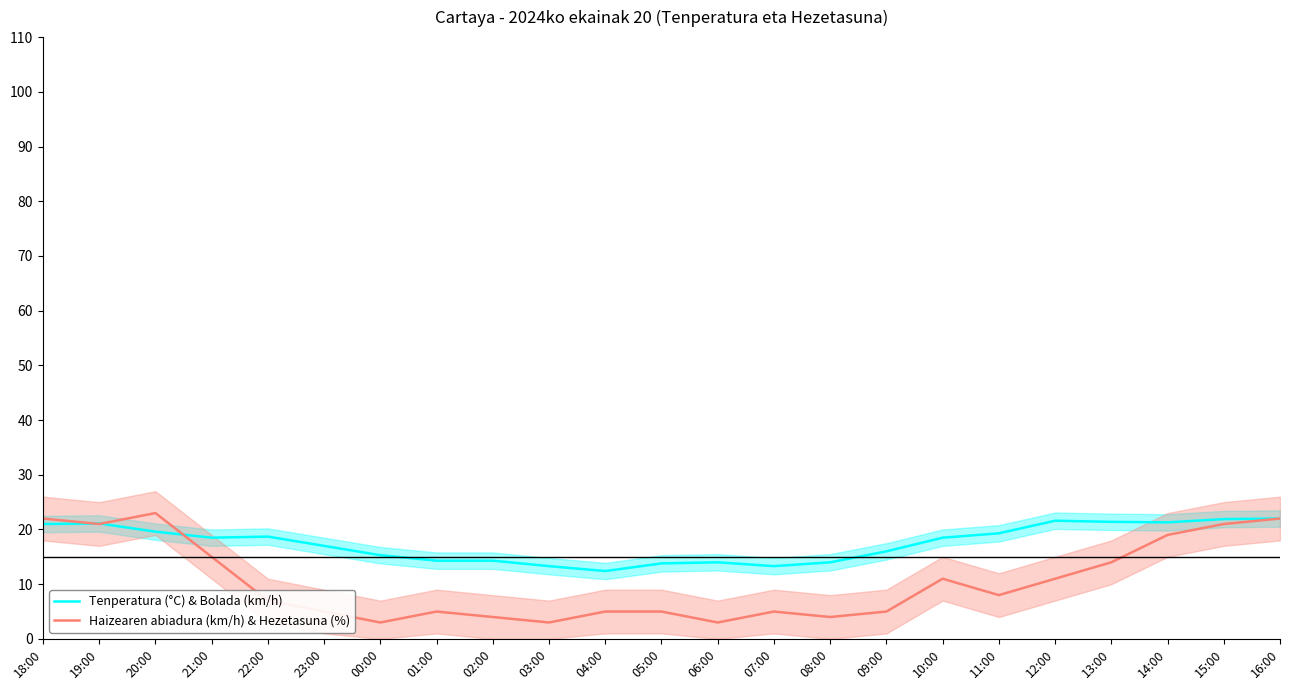

Reading left to right, extract all data points from this chart.

Tenperatura (°C) & Bolada (km/h): 18:00=21.0	19:00=21.1	20:00=19.6	21:00=18.5	22:00=18.7	23:00=17.0	00:00=15.3	01:00=14.3	02:00=14.3	03:00=13.3	04:00=12.4	05:00=13.8	06:00=14.0	07:00=13.3	08:00=14.0	09:00=16.0	10:00=18.5	11:00=19.3	12:00=21.6	13:00=21.4	14:00=21.3	15:00=21.9	16:00=22.0
Haizearen abiadura (km/h) & Hezetasuna (%): 18:00=22.0	19:00=21.0	20:00=23.0	21:00=15.0	22:00=7.0	23:00=5.0	00:00=3.0	01:00=5.0	02:00=4.0	03:00=3.0	04:00=5.0	05:00=5.0	06:00=3.0	07:00=5.0	08:00=4.0	09:00=5.0	10:00=11.0	11:00=8.0	12:00=11.0	13:00=14.0	14:00=19.0	15:00=21.0	16:00=22.0